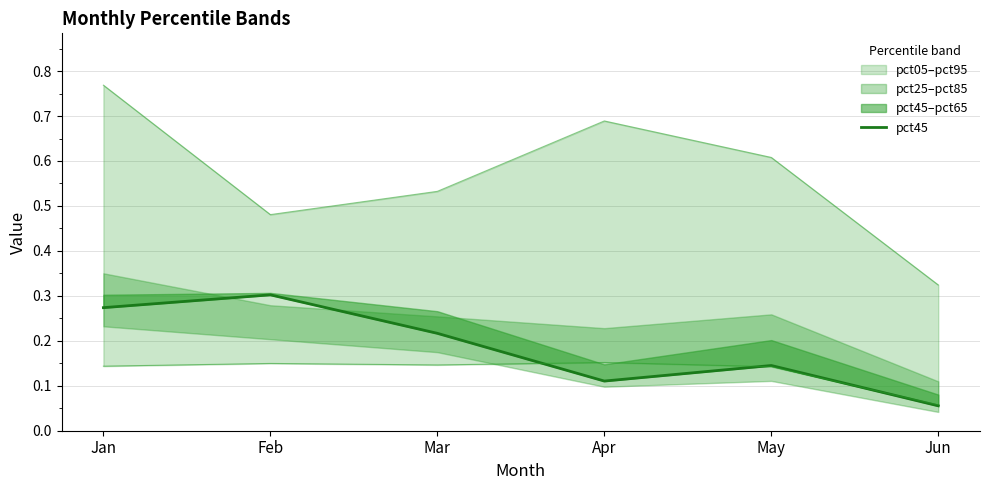

At which label is the value closest to 0?

Jun